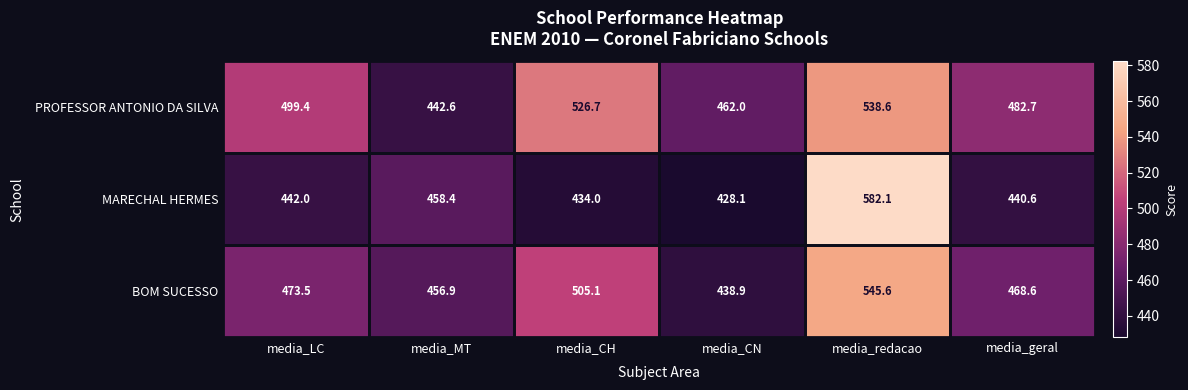

Which category has the lowest value in the PROFESSOR ANTONIO DA SILVA series?

media_MT